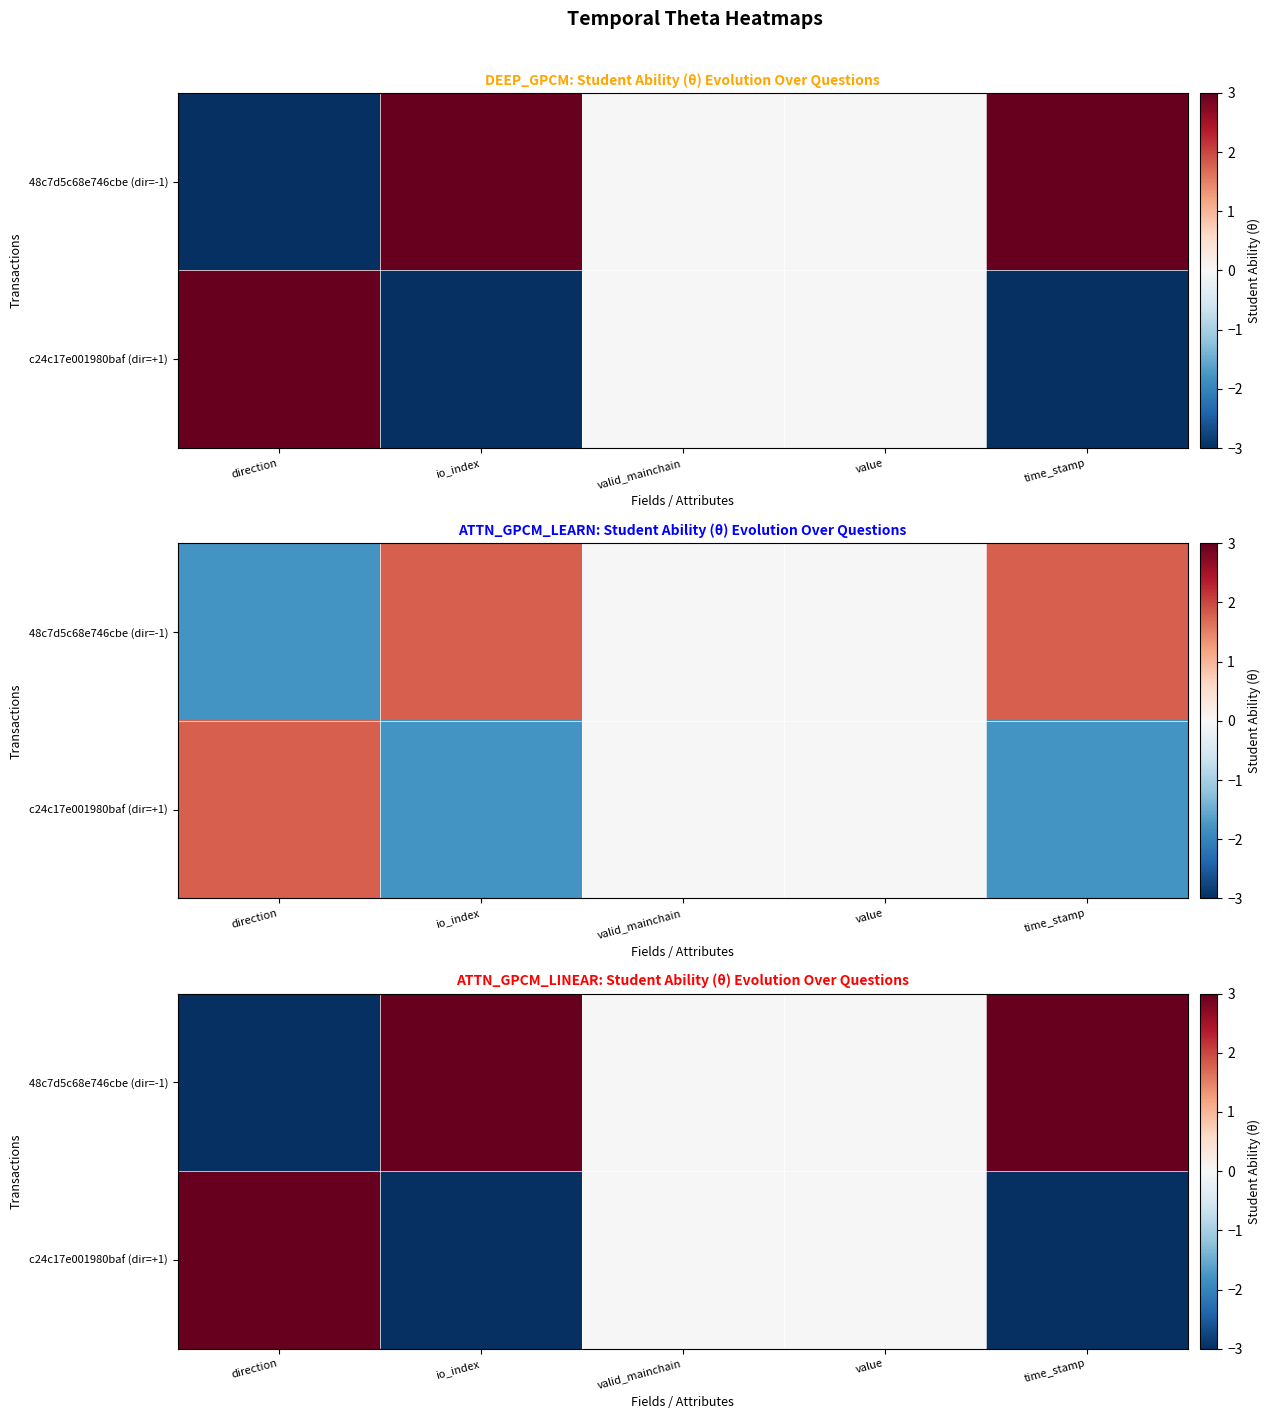

True or false: 48c7d5c68e746cbe (dir=-1) has a value of 3 at io_index.

True